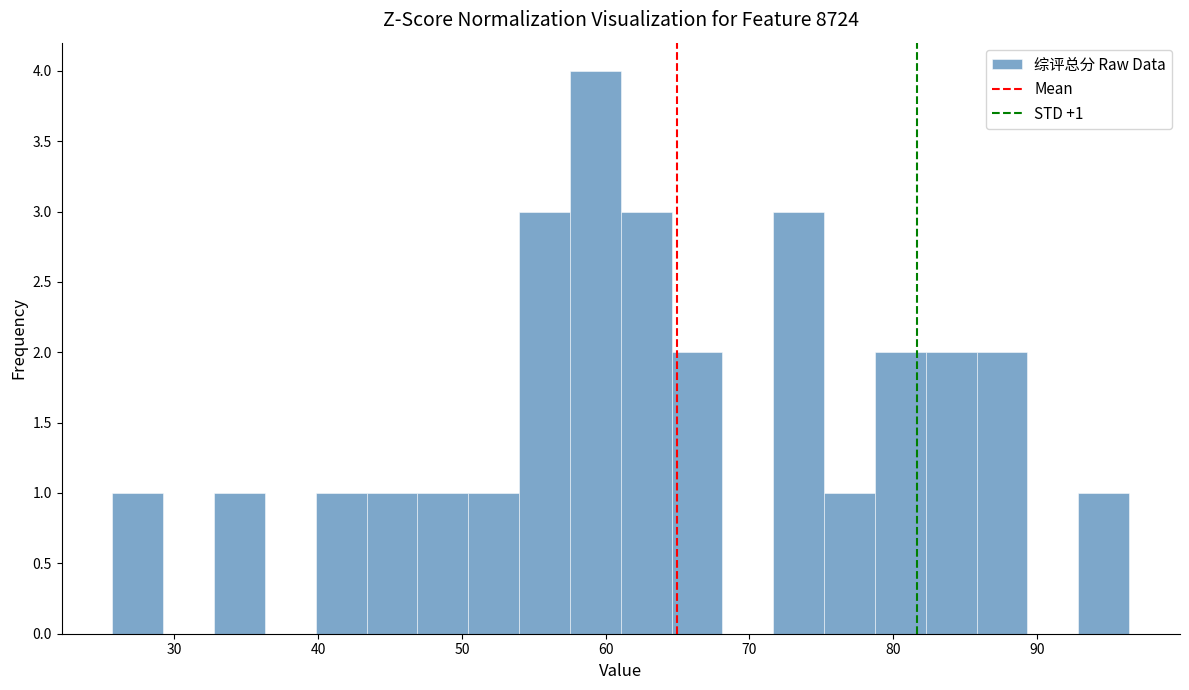

Around what value on the x-axis is the tallest bar? Give the approximate position of its centre, as read against the axis.

59